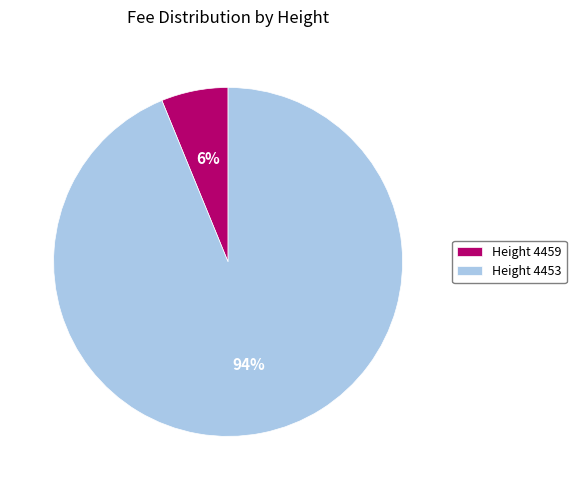

To the nearest percent, what is the difference between the Height 4453 and Height 4459 slice percentages?

88%